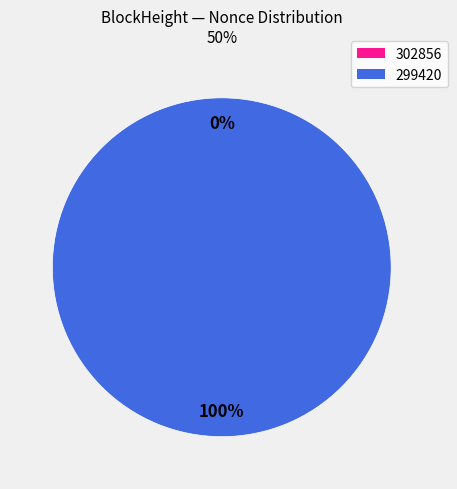

True or false: 302856 accounts for 10% of the total.

False